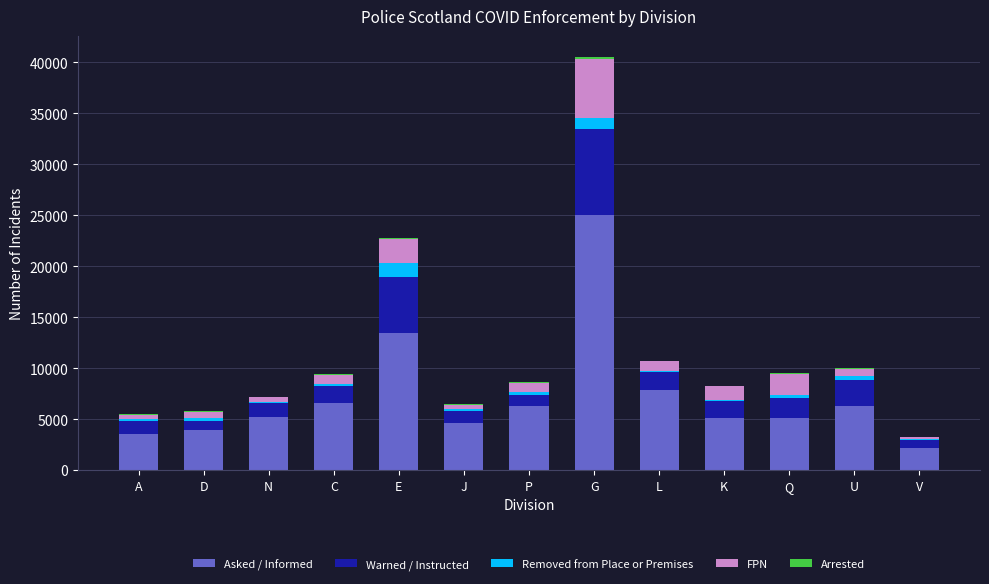

At which category is the sum across all series the highest?

G